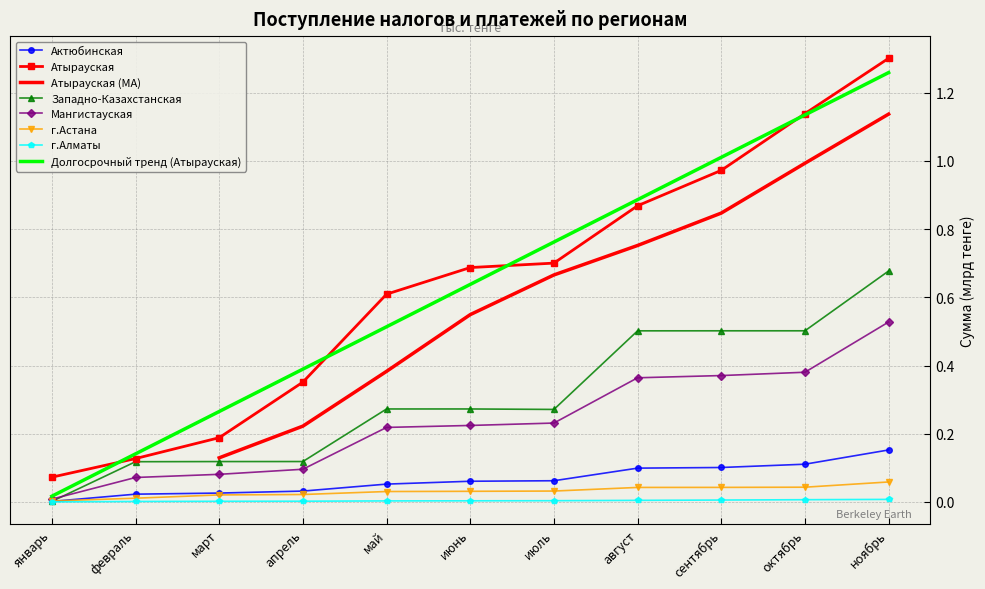

Which series ends up on top after the final intersection of Западно-Казахстанская and Актюбинская?

Западно-Казахстанская